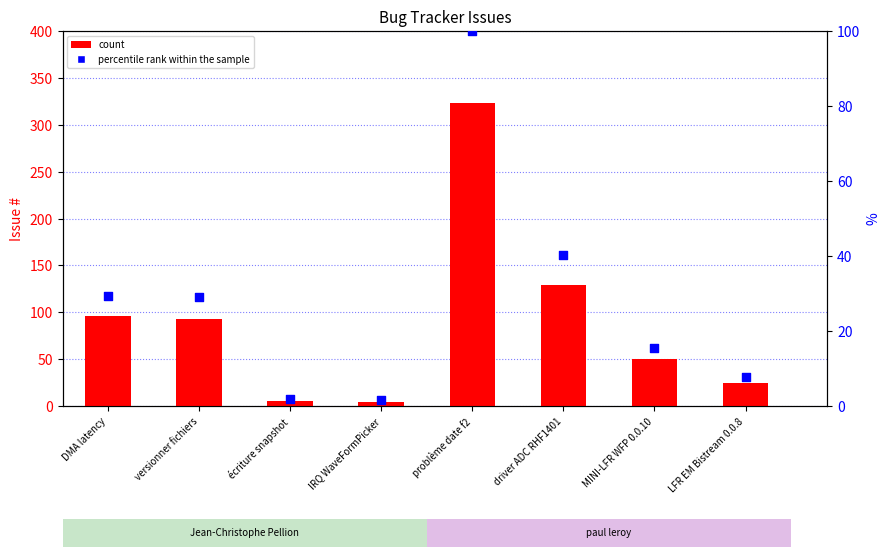

What is the total value across all series at MINI-LFR WFP 0.0.10?

65.6